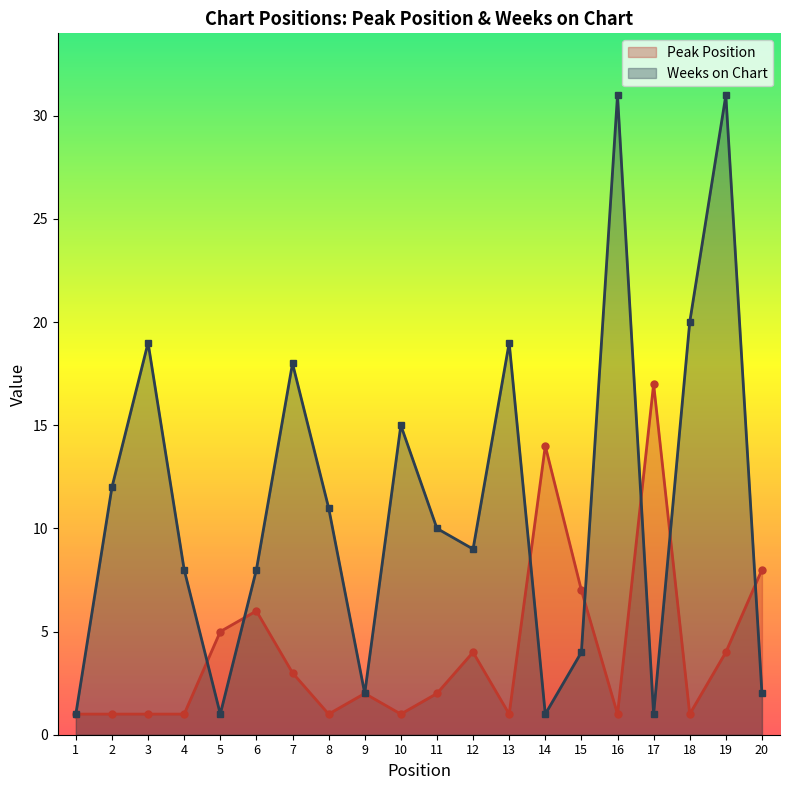

How many data points in Peak Position are less than 2?

9